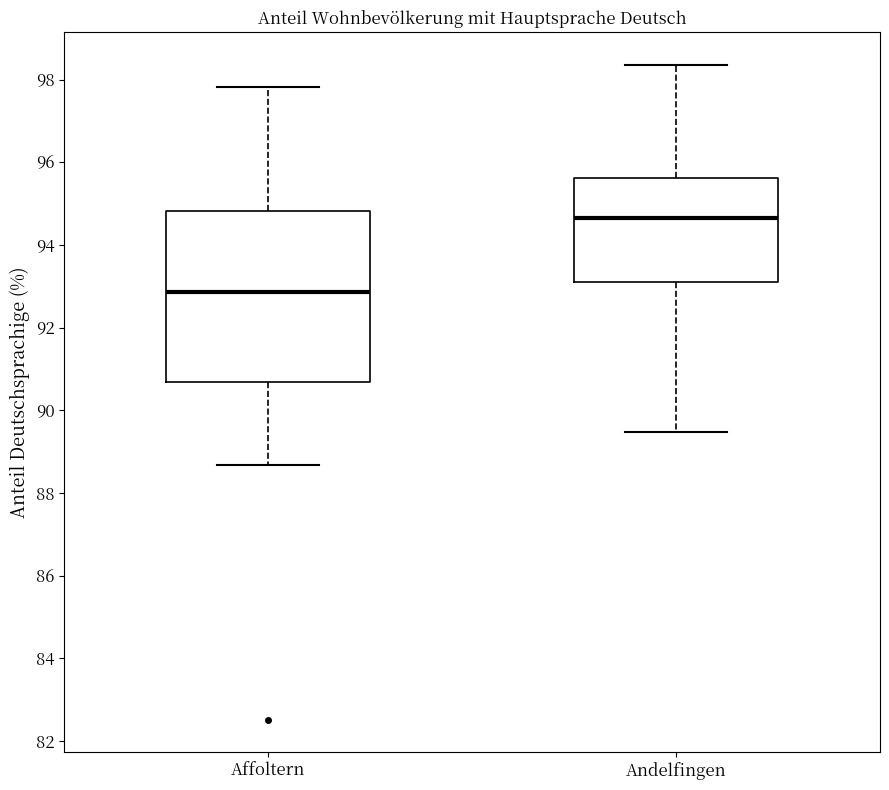

Comparing the boxes themselves (not the whiskers), which one is the tallest?

Affoltern